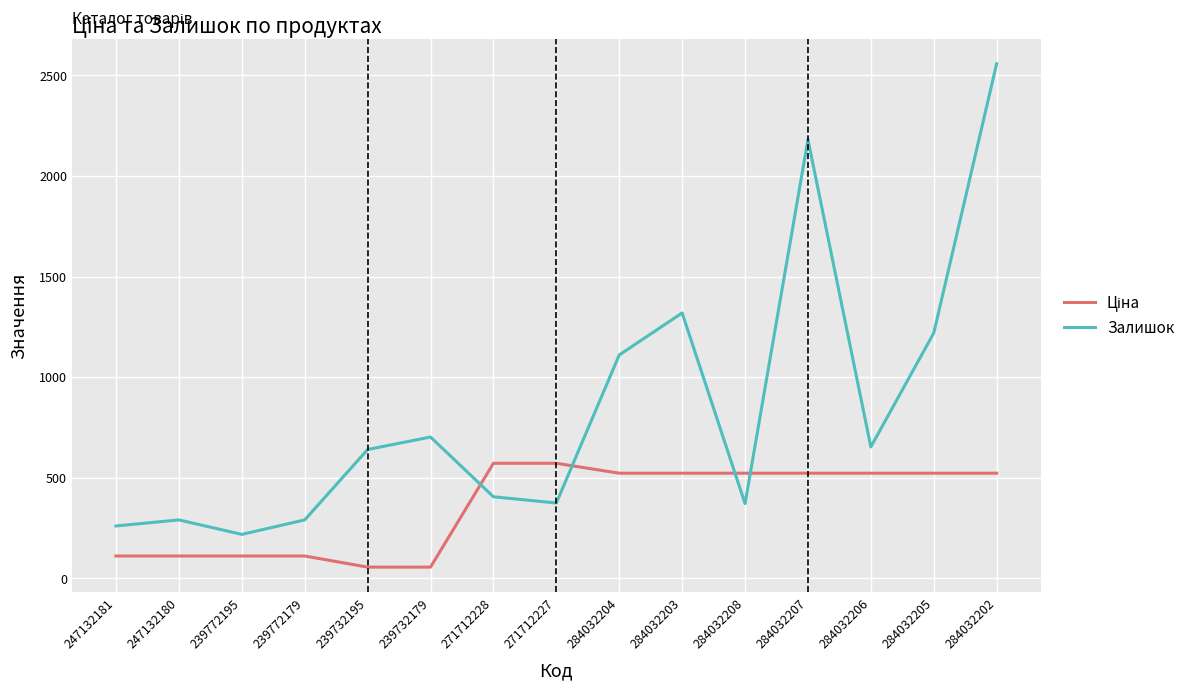

At which category is the sum across all series the highest?

284032202